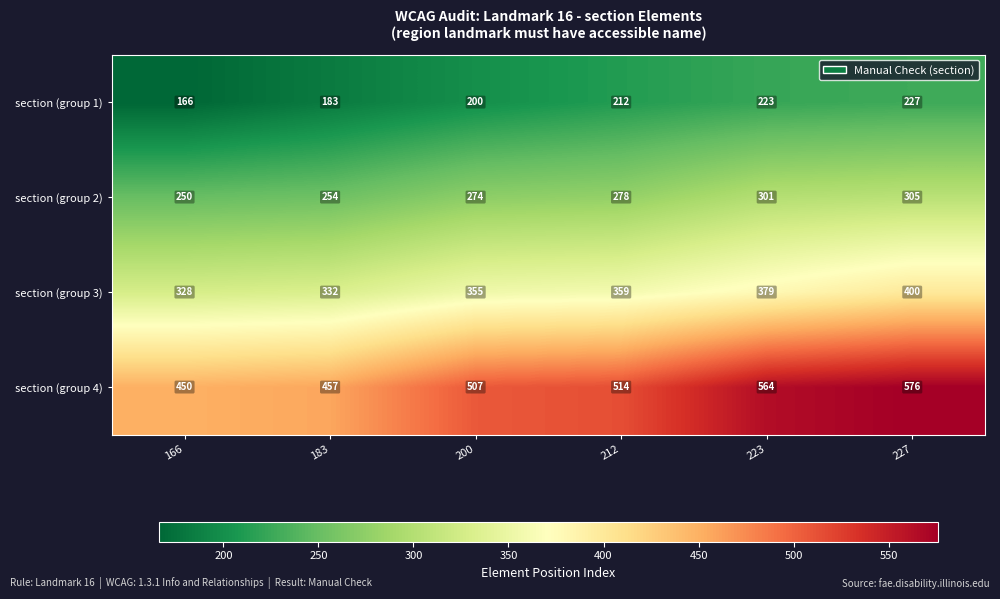

What is the greatest value displayed?

576